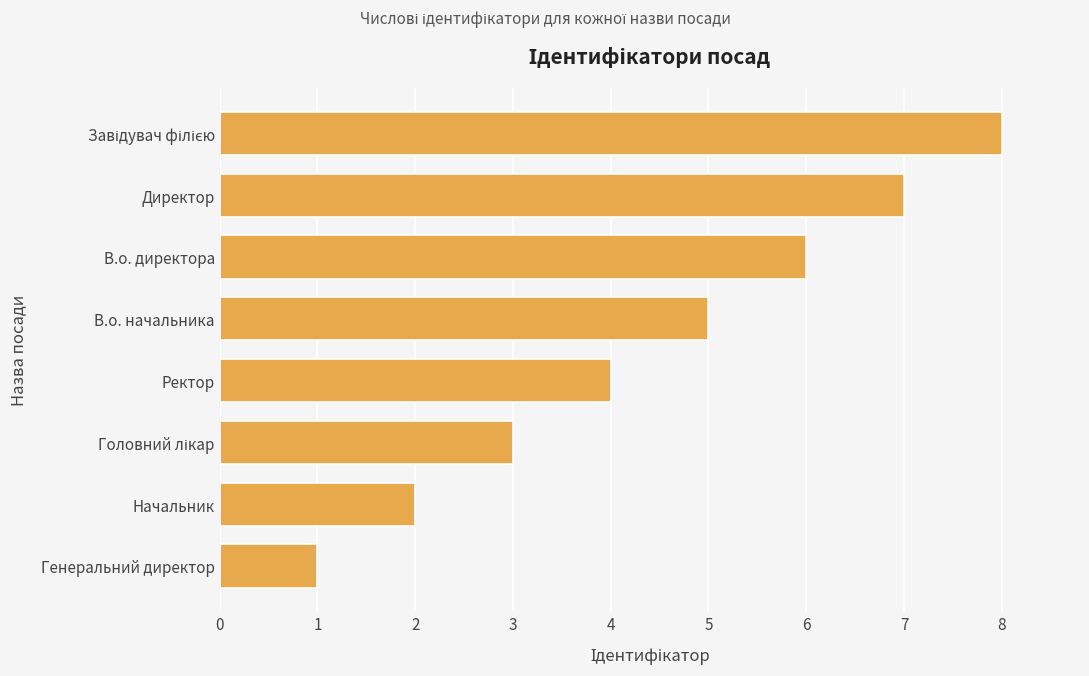

What is the difference between the second highest and minimum values?

6